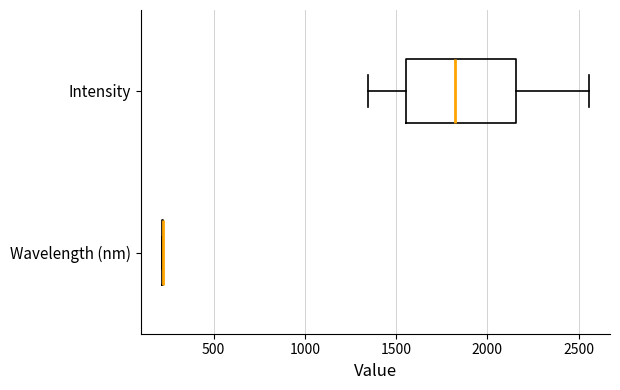

Reading bottom to top, transcribe this box plot: for each box, give where its median line is, the range the box spans, and where its two whiskers end, as read against the x-axis. The values are not printed on the chart, so give them approximately, as read against the axis.

Wavelength (nm): box collapsed to a line at 200, whiskers 200 to 200
Intensity: median 1800, box 1550 to 2150, whiskers 1350 to 2550